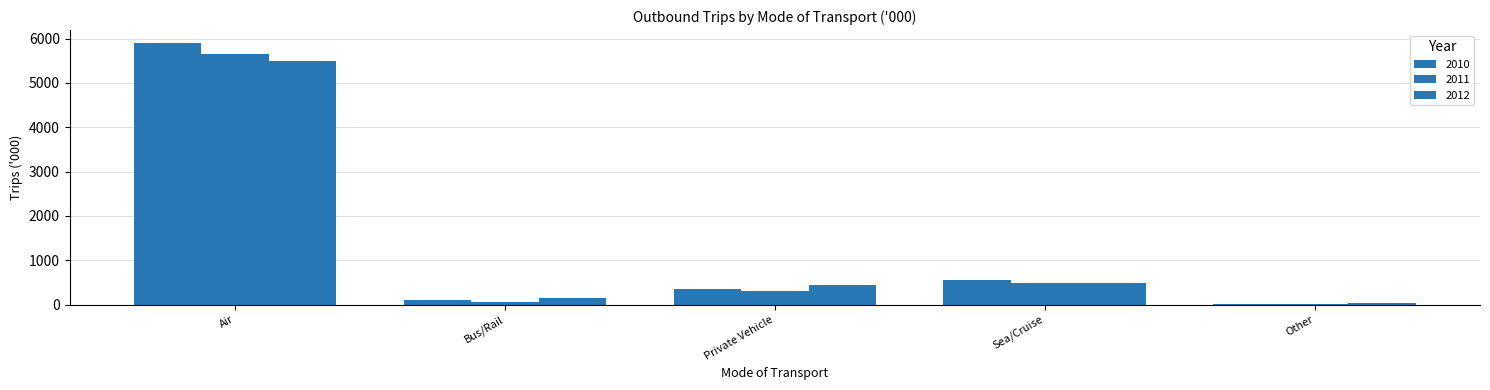

At which category is the sum across all series the highest?

Air